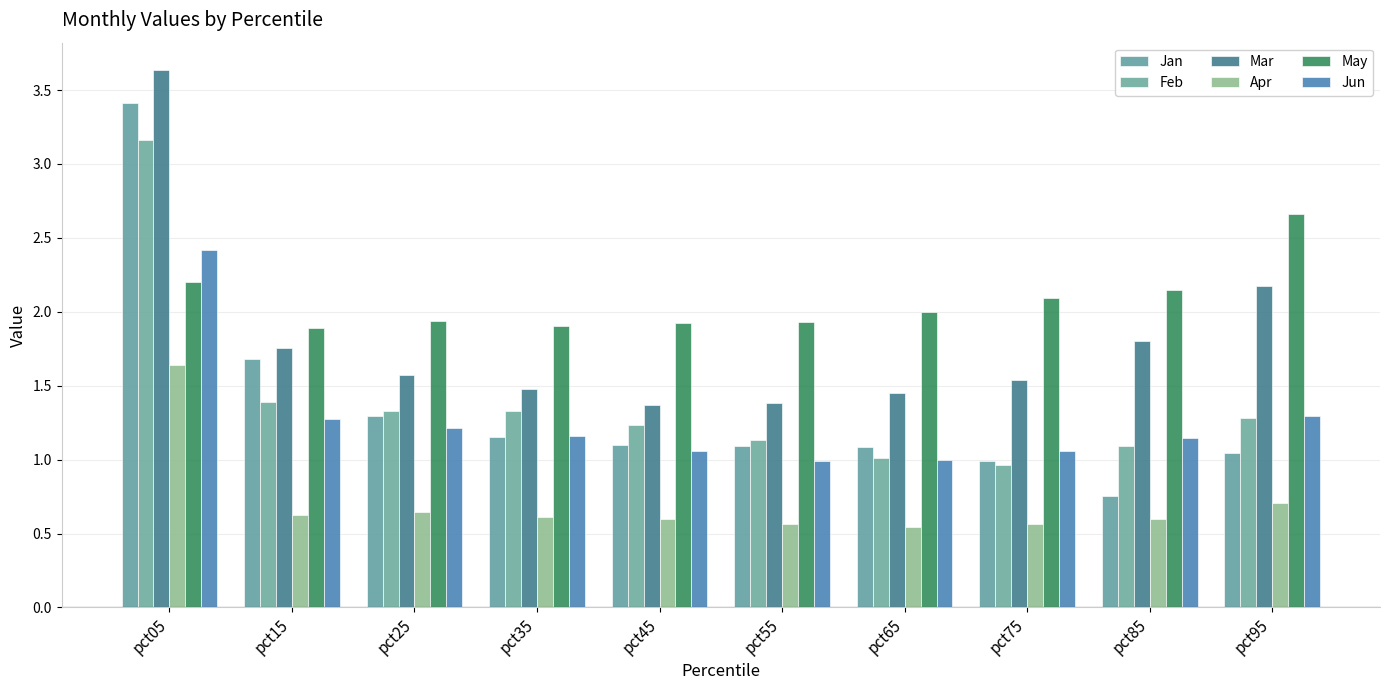

What is the minimum value for Jun?

1.0